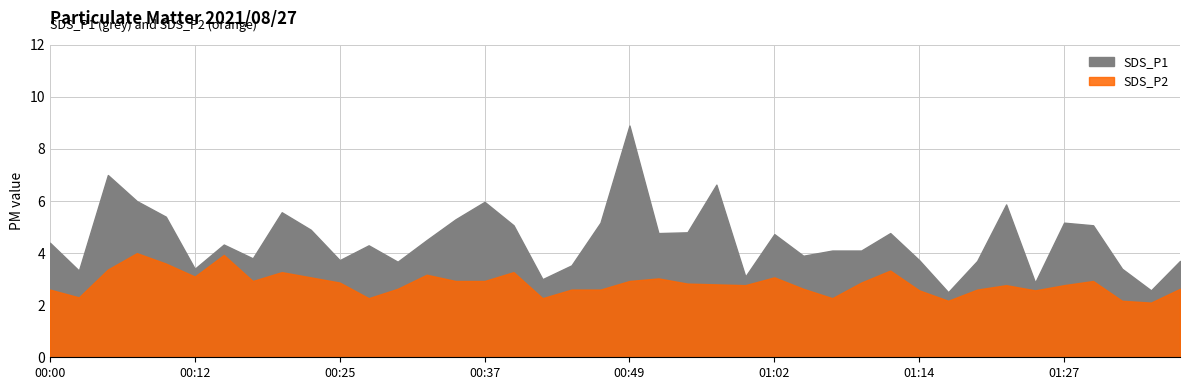

How many lines are shown in the chart?

2